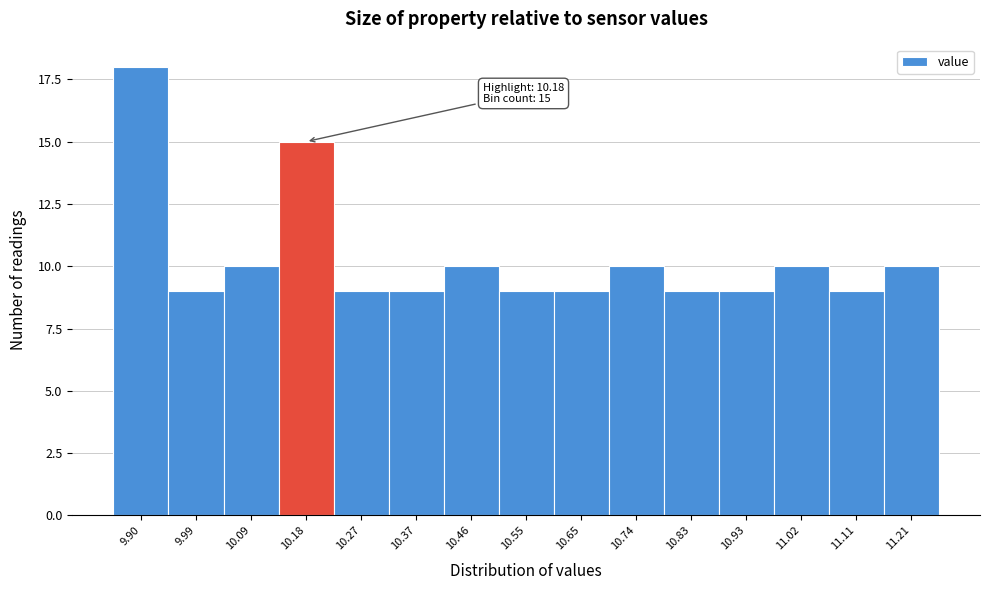

Reading left to right, what are all the values shown in this chart?

9.90=18	9.99=9	10.09=10	10.18=15	10.27=9	10.37=9	10.46=10	10.55=9	10.65=9	10.74=10	10.83=9	10.93=9	11.02=10	11.11=9	11.21=10